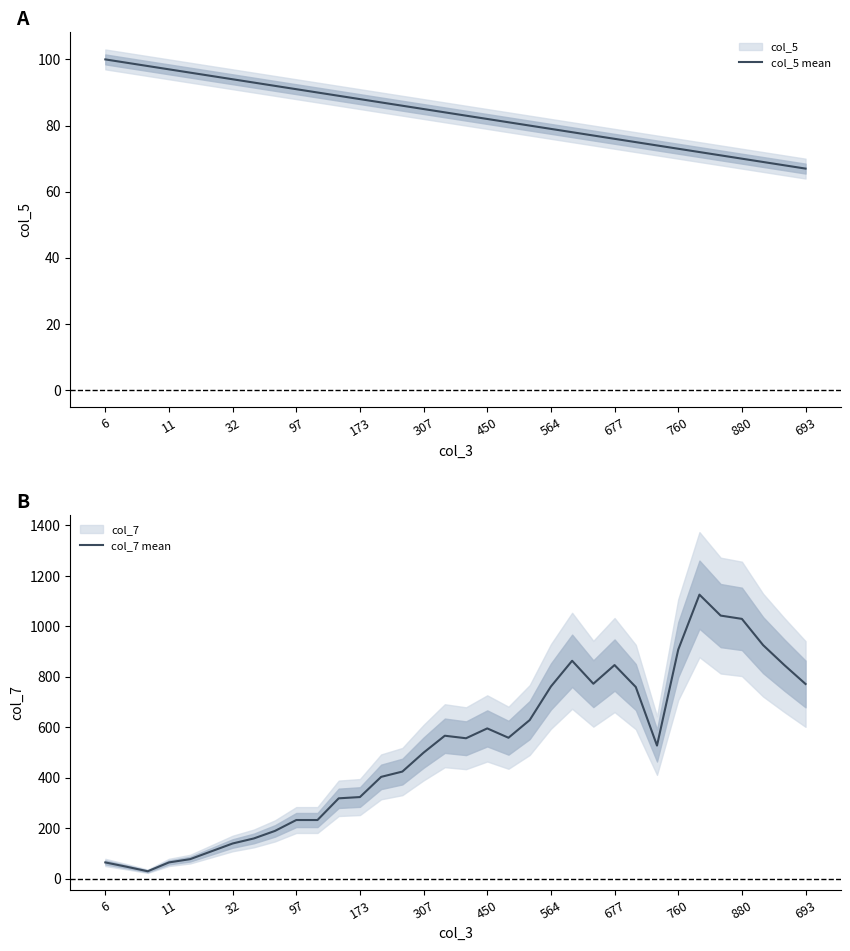

What is the minimum value for col_5 mean?

67